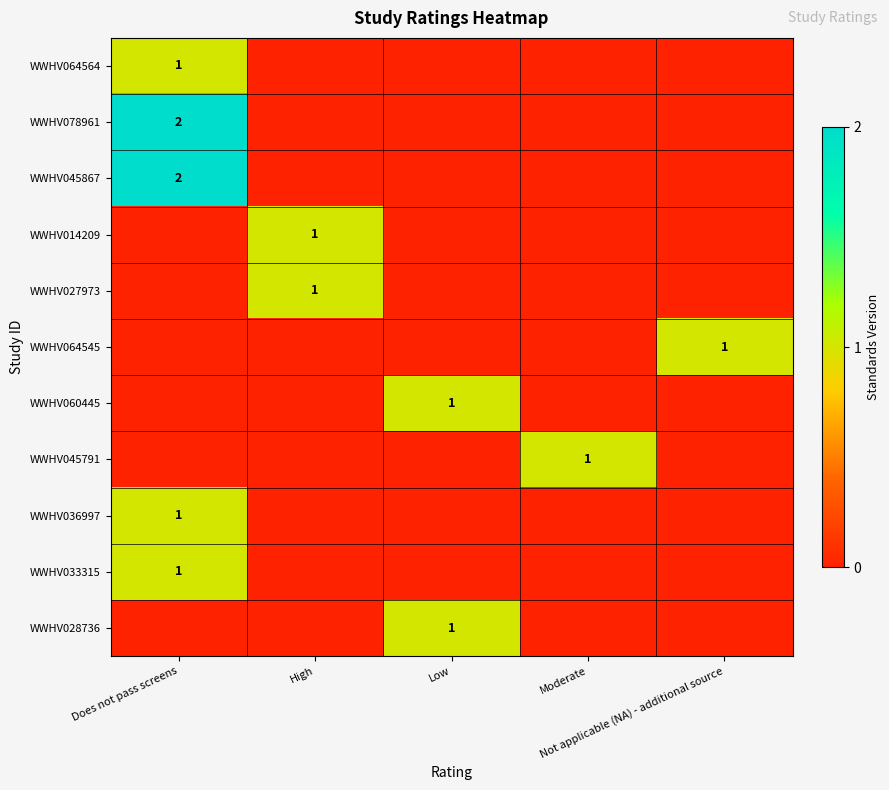

What is the difference between the highest and lowest values at Not applicable (NA) - additional source?

1